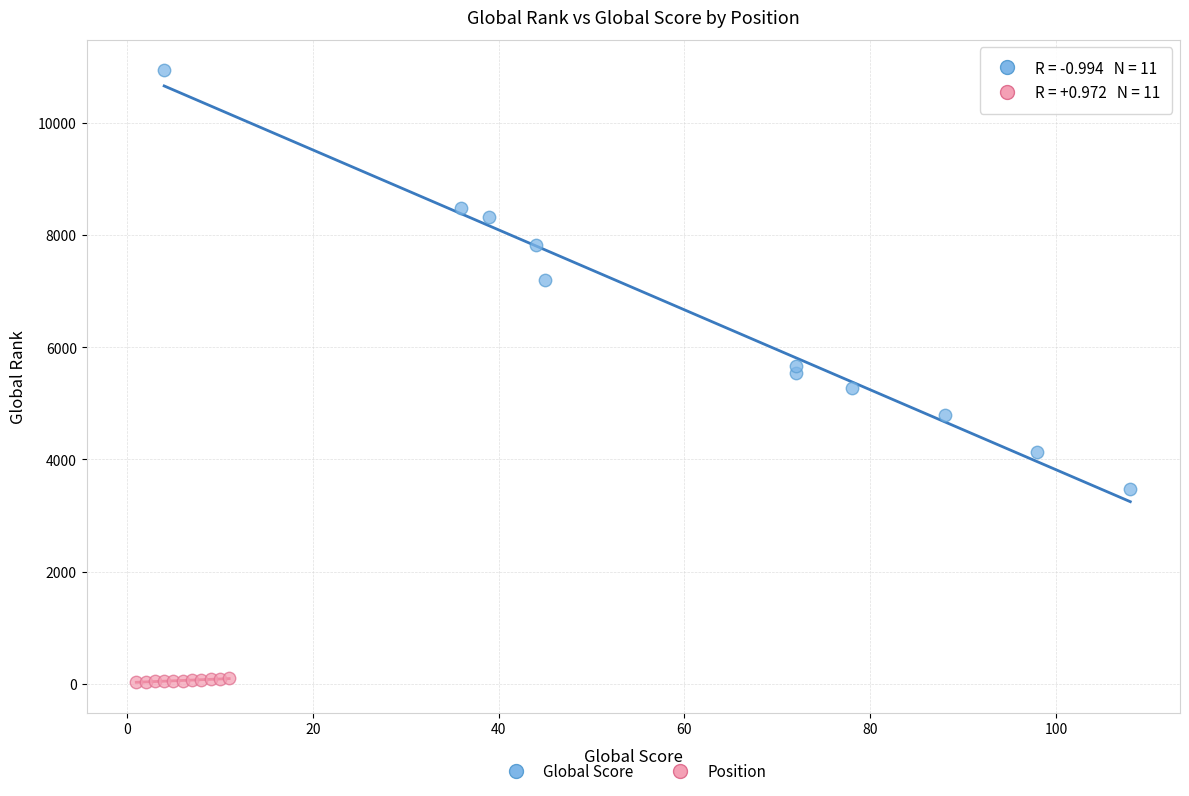

Which series reaches the minimum Y coordinate?

Position